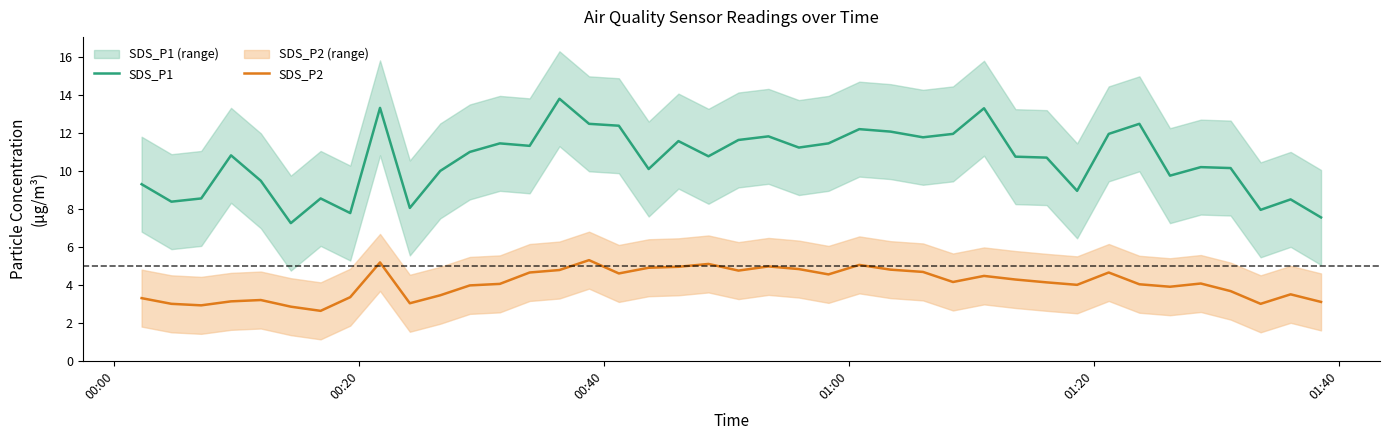

True or false: SDS_P1 and SDS_P2 cross at least once.

False